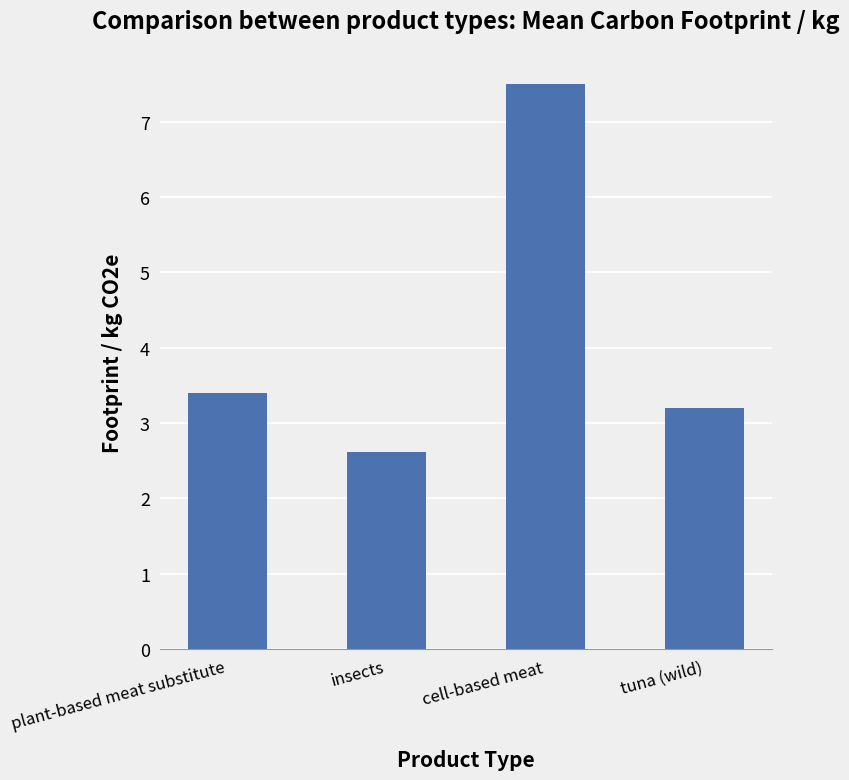

What is the smallest value displayed?

2.6